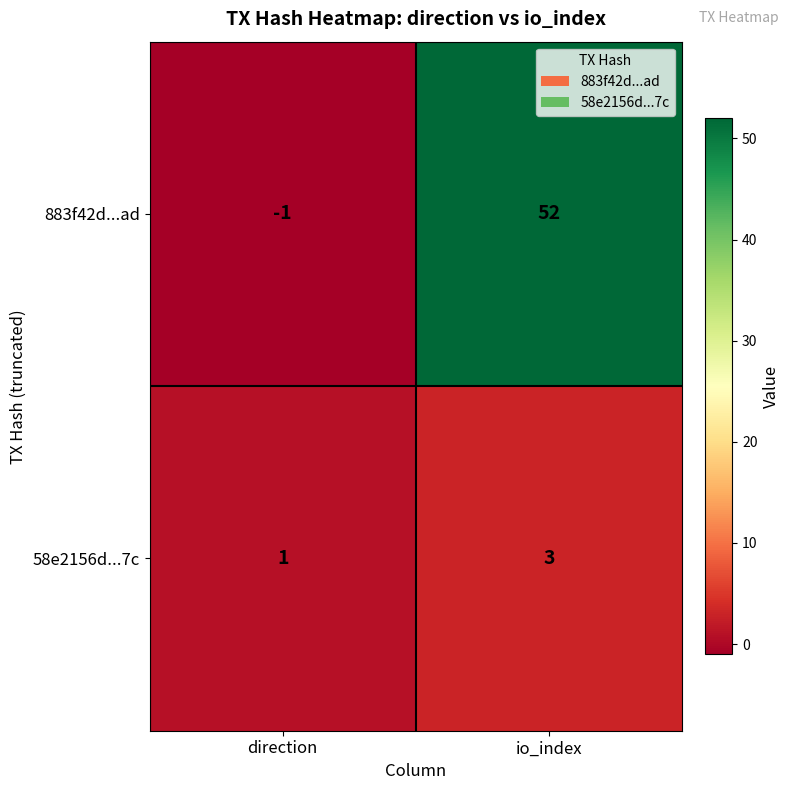

Which label corresponds to the smallest value in the chart?

direction